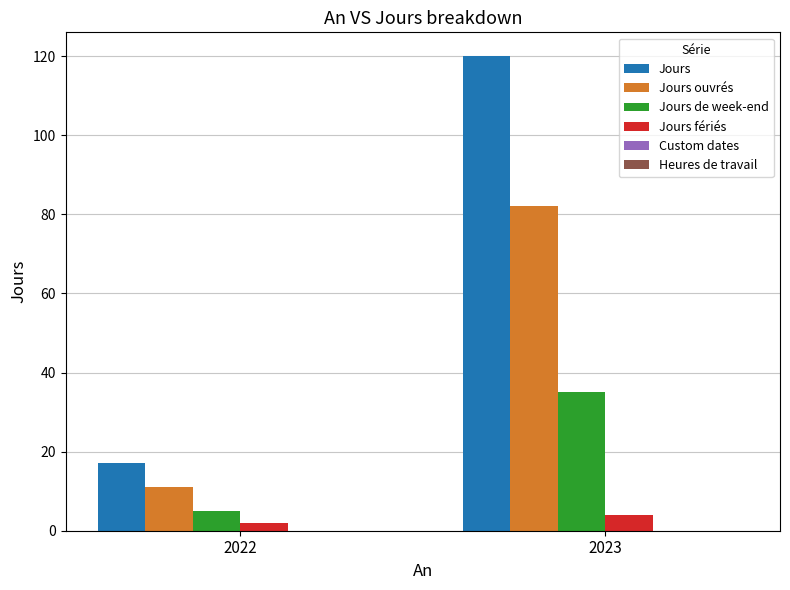

Which series has the largest total across all categories?

Jours